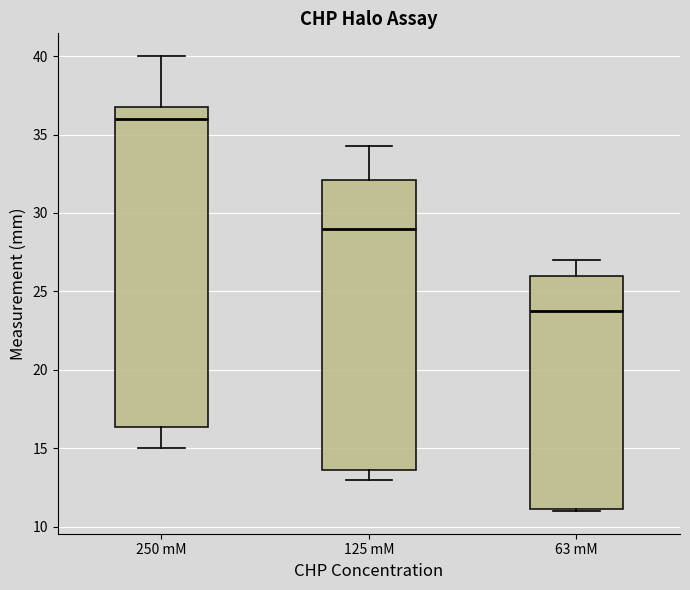

Where does the lower whisker of the box for 125 mM end on the y-axis? The values are not printed on the chart, so give them approximately, as read against the axis.

13.0